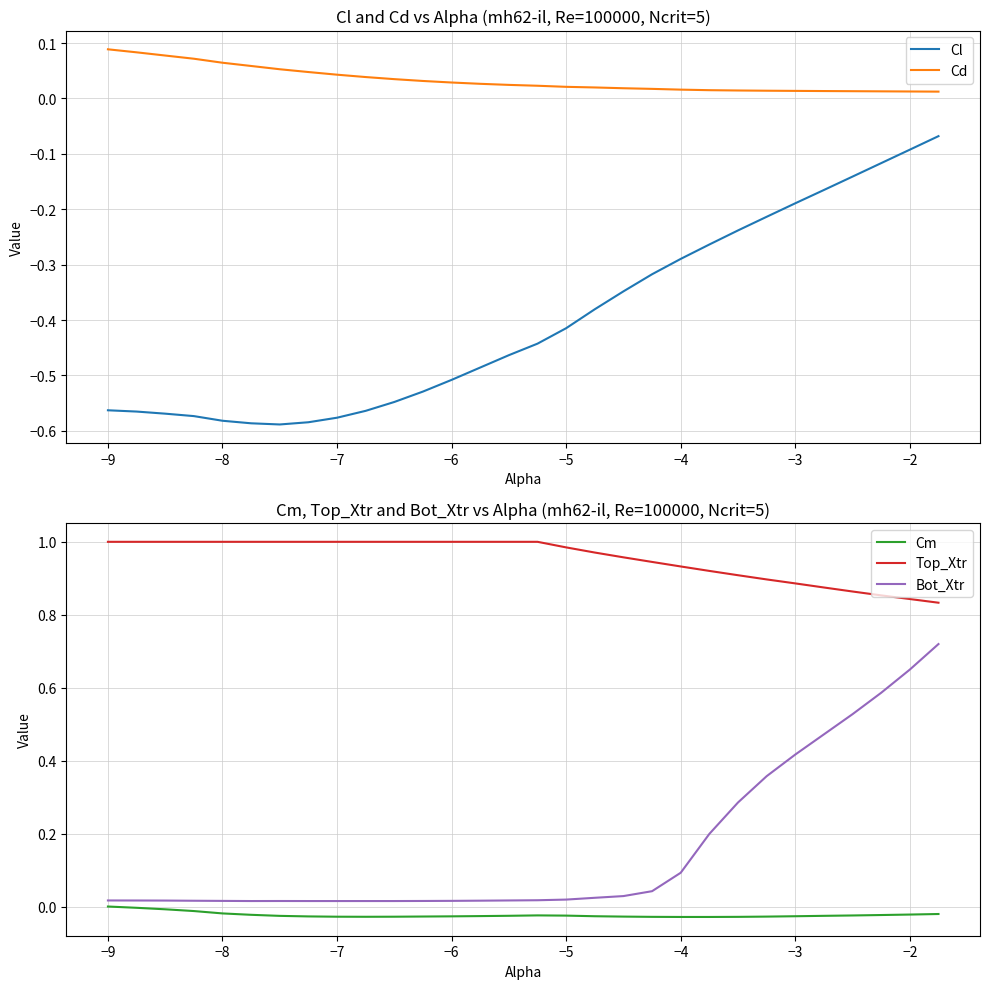

Which series has the largest total across all categories?

Top_Xtr